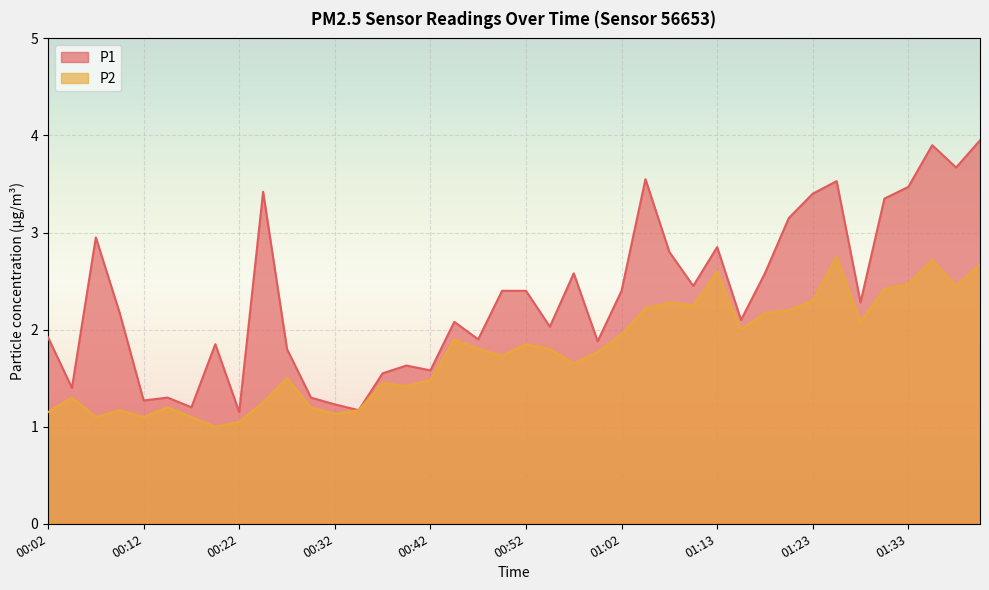

Which series has the largest range (max minus min)?

P1